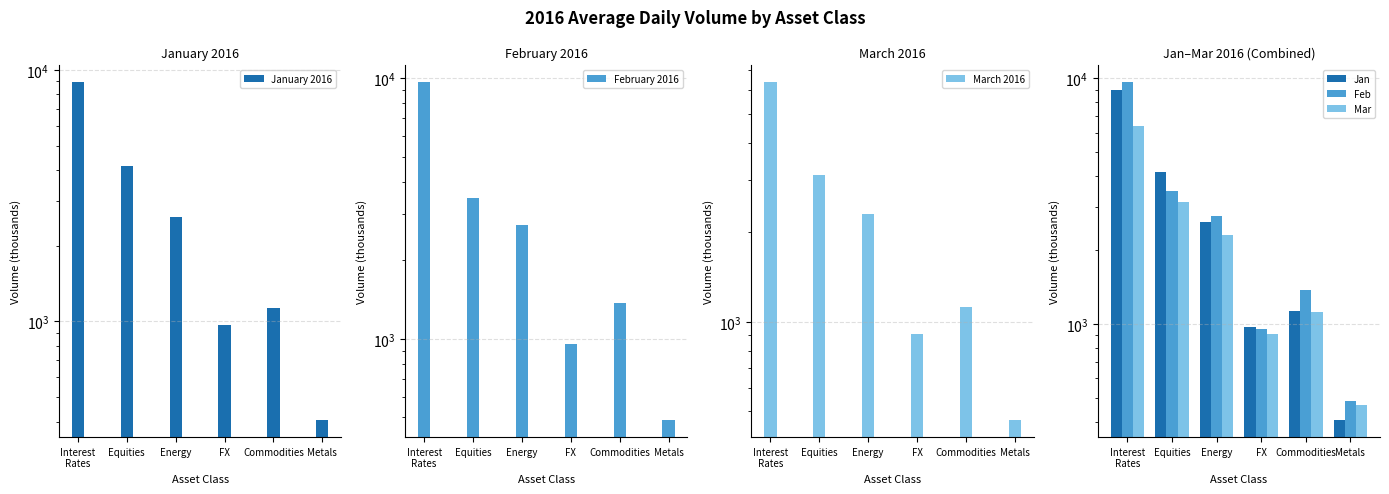

What is the total value across all series at Interest
Rates?

49918